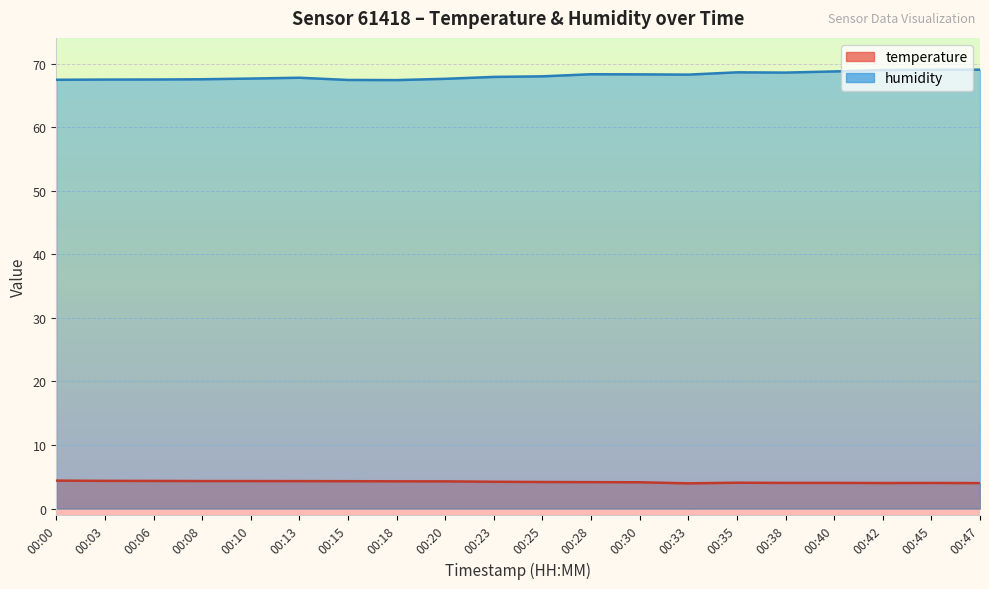

Which series changed the most between 00:06 and 00:35?

humidity